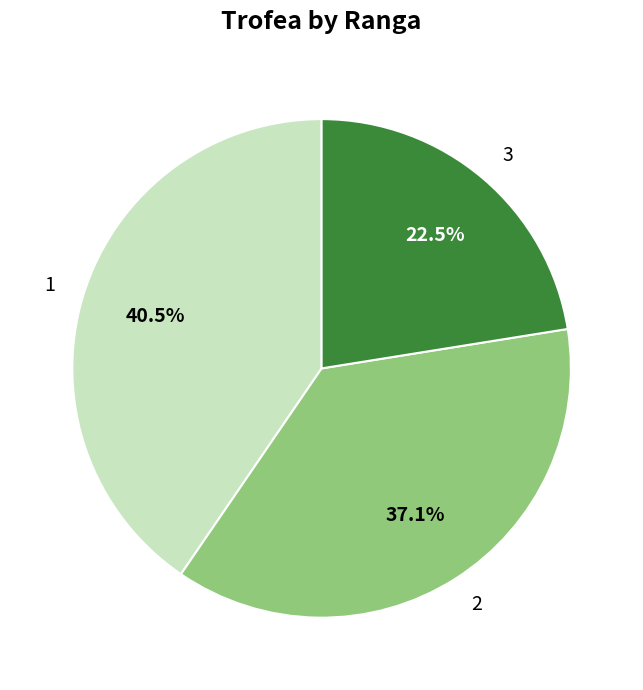

Is 2 the majority of the pie?

No